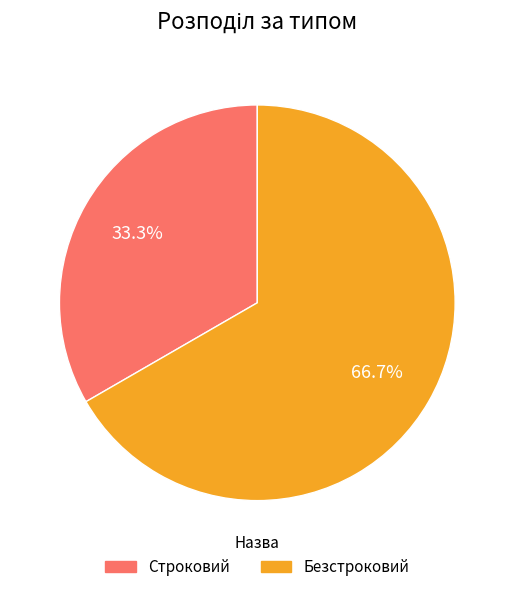

How many segments does this pie chart have?

2